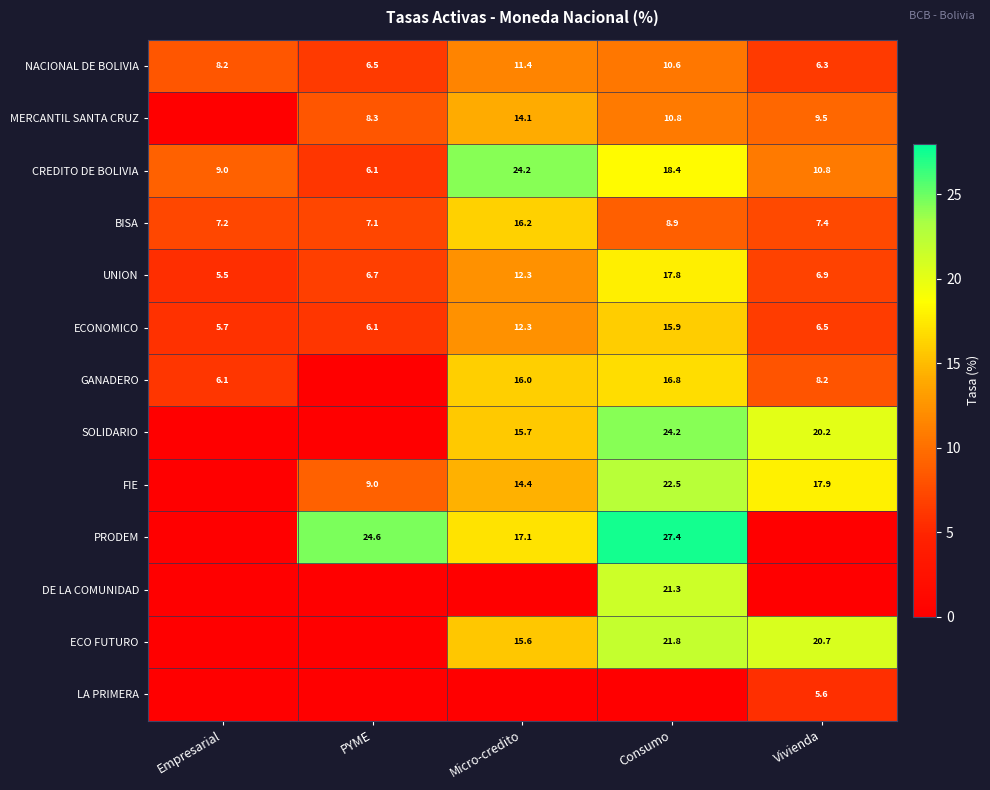

What is the spread (max minus min) of values at Vivienda?

20.7